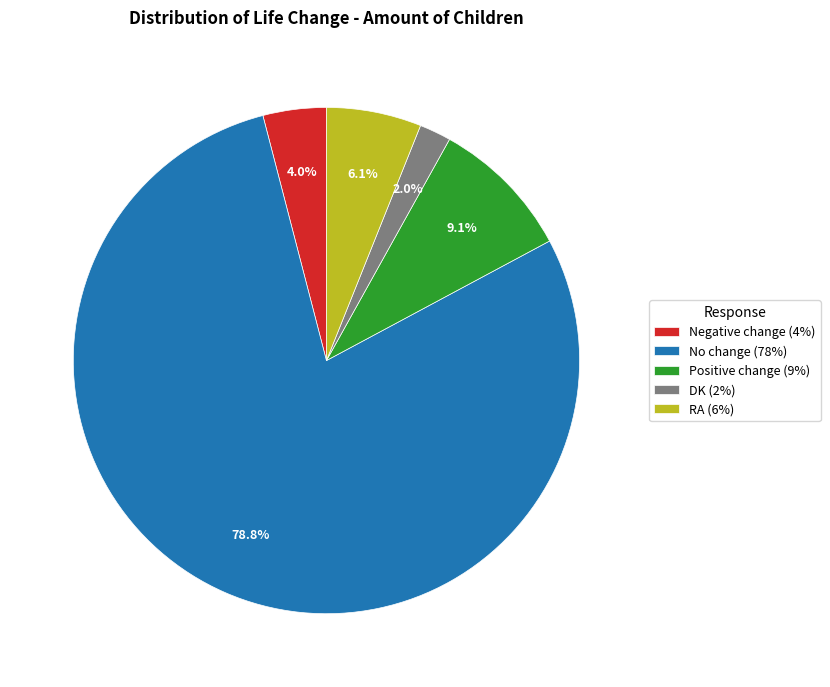

Approximately how many times larger is the value at Negative change (4%) compared to Positive change (9%)?

0.4